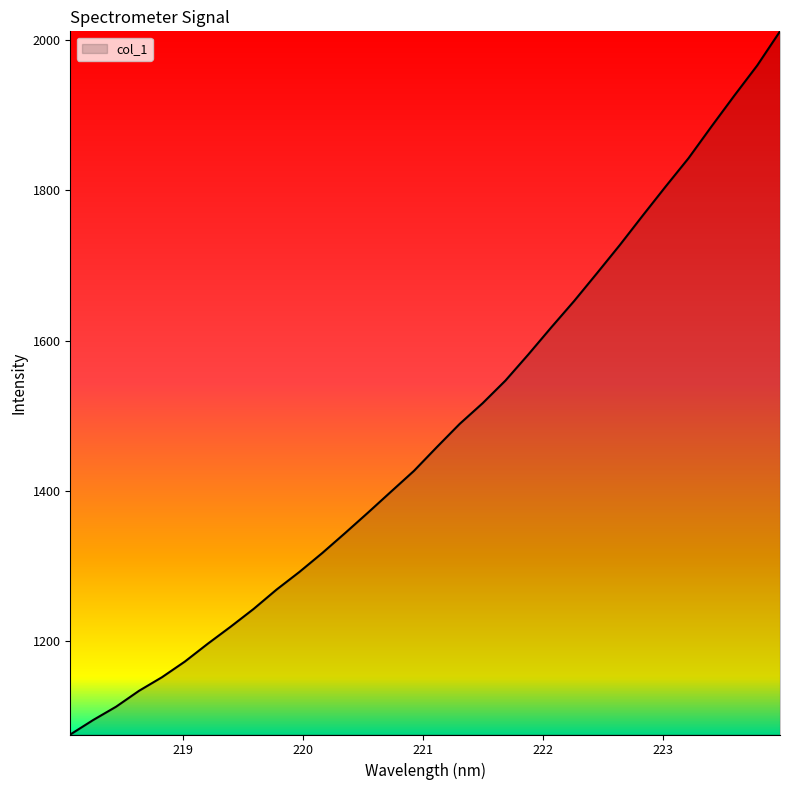

Reading left to right, list all the values displayed in this chart.

1075.4	1094.7	1112.4	1133.6	1151.6	1172.5	1196.3	1219.0	1242.6	1268.3	1291.9	1317.1	1343.8	1371.0	1398.8	1426.4	1458.1	1489.1	1516.5	1546.8	1581.6	1617.6	1652.7	1689.8	1727.4	1766.6	1805.2	1842.9	1885.0	1926.2	1966.2	2011.8